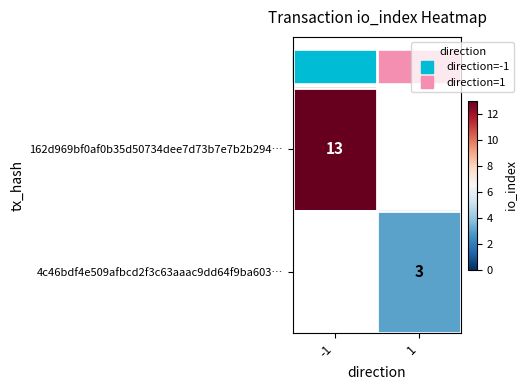

What is the sum of the 162d969bf0af0b35d50734dee7d73b7e7b2b294… values at 1 and -1?

13